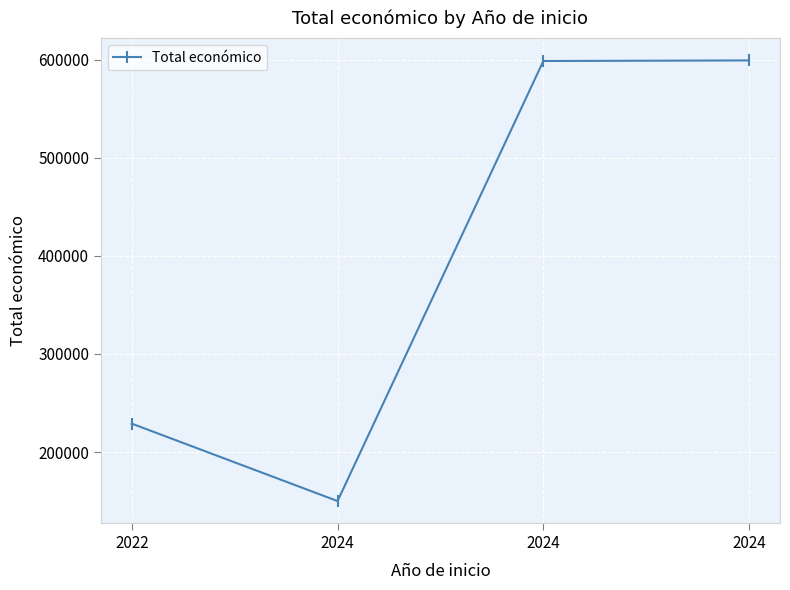

Does the chart have visible grid lines?

Yes